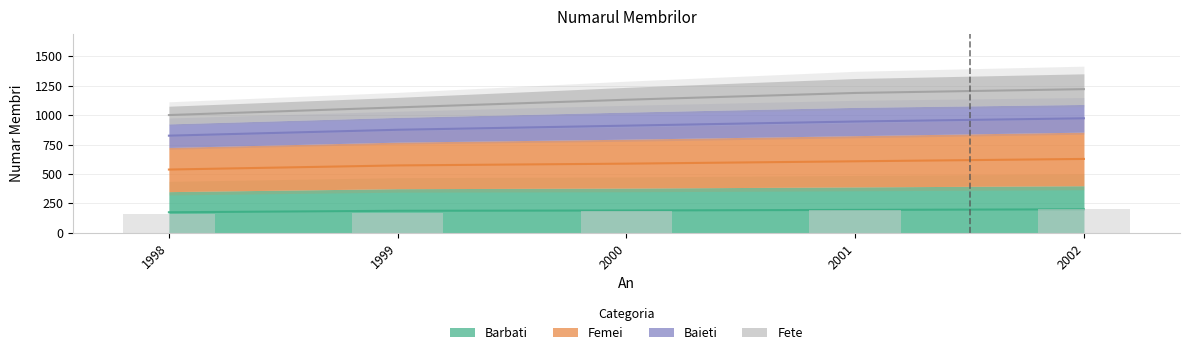

Which series changed the most between 1998 and 1999?

Femei